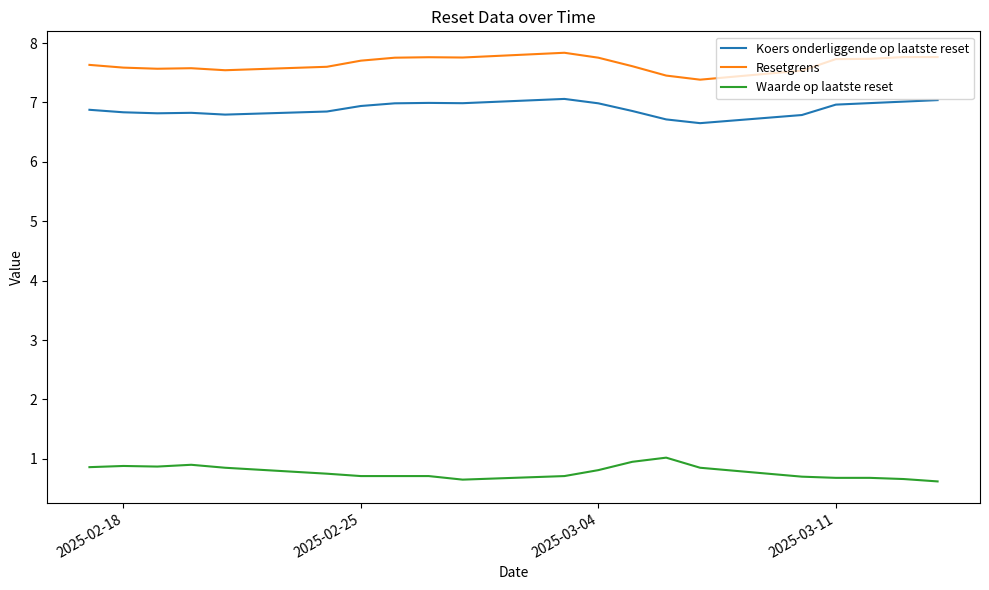

At how many categories does at least one series exceed 6?

20